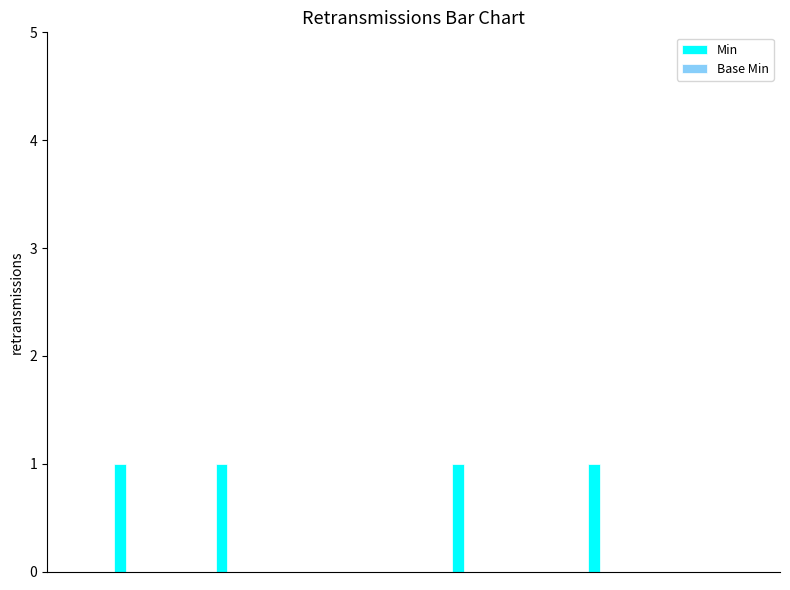

What is the sum of all values?

4